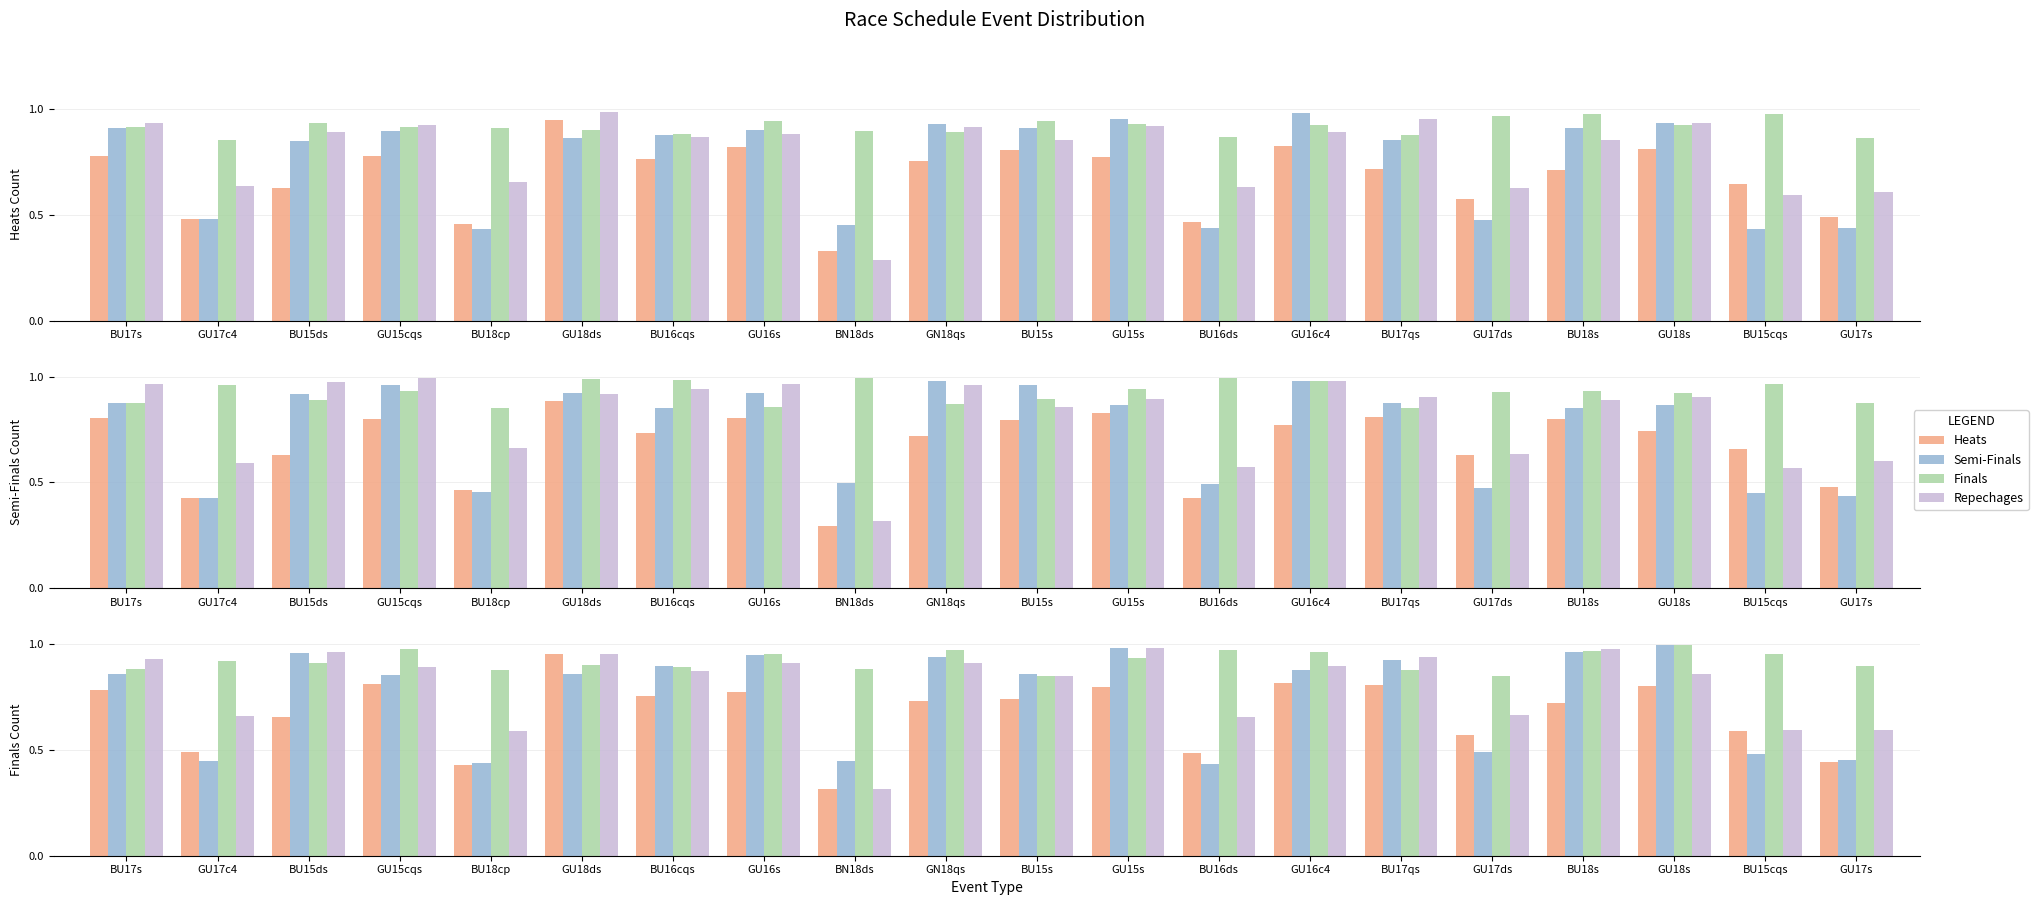

What is the label of the 6th bar from the right?

BU17qs